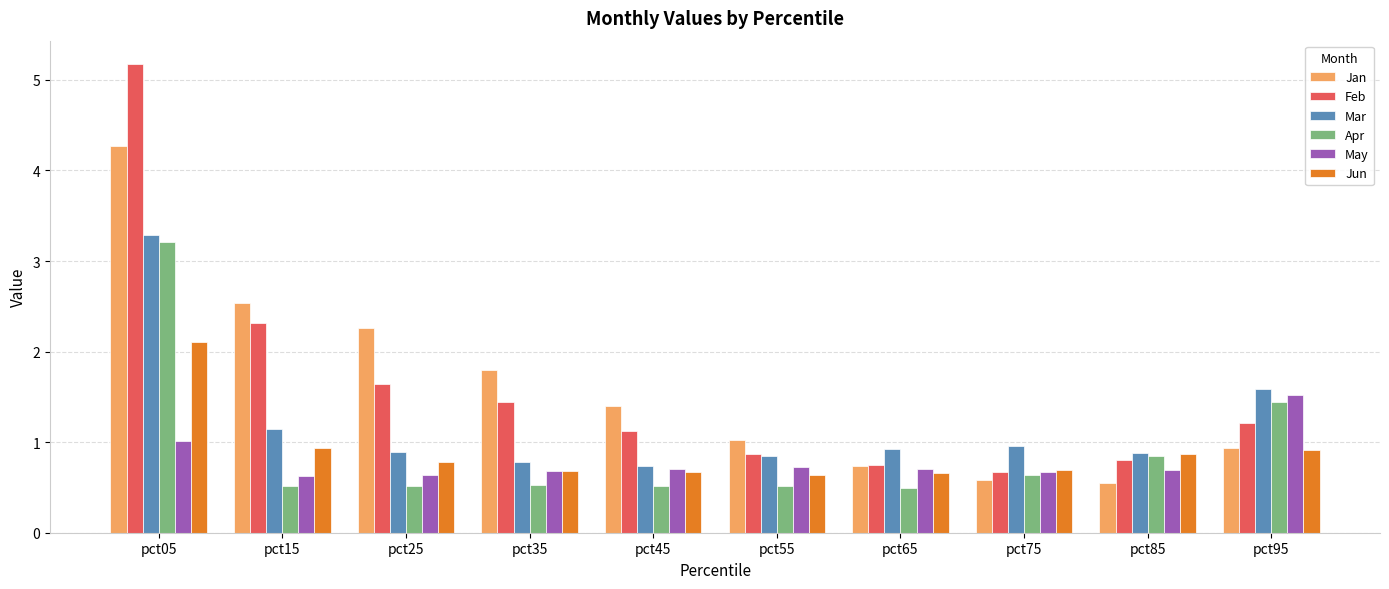

At which label is Apr closest to 1?

pct85